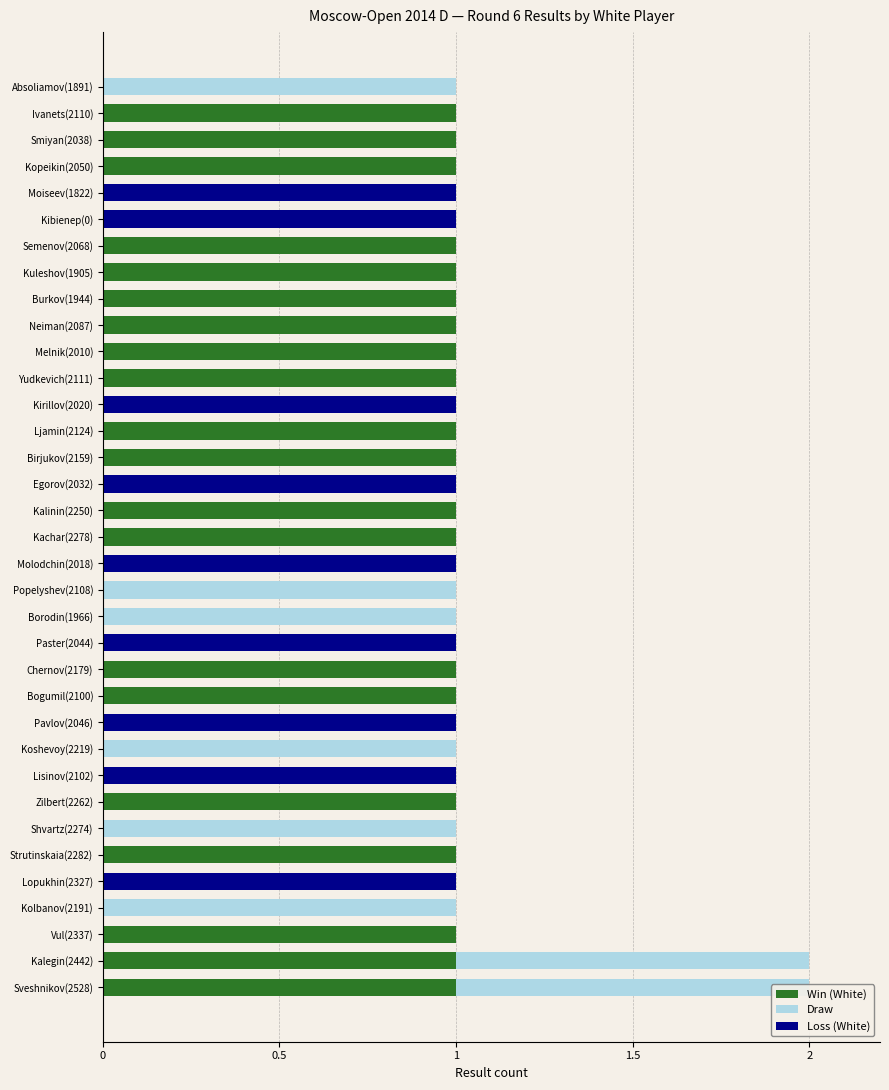

Does the chart contain any negative values?

No